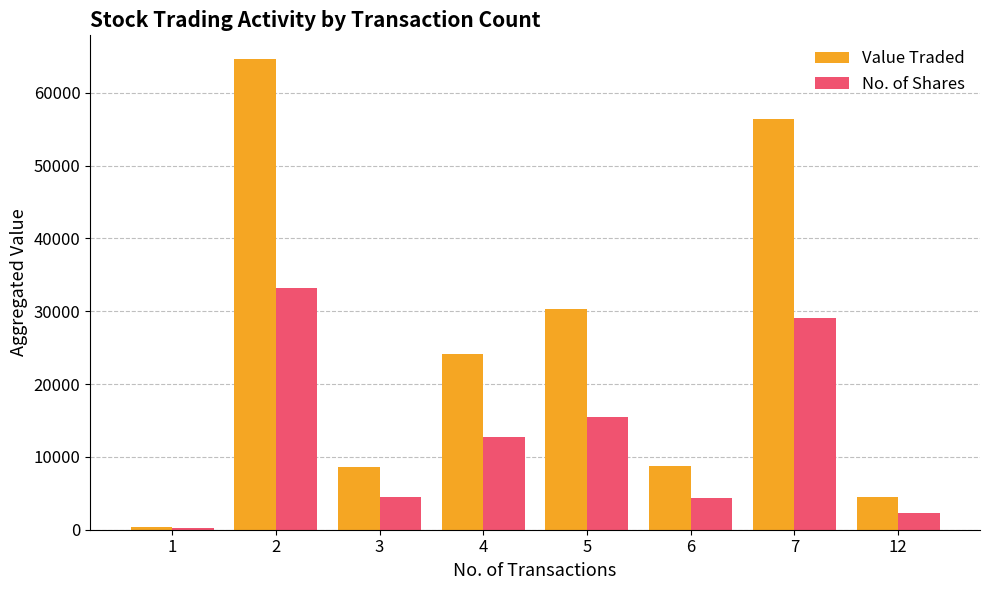

The value of No. of Shares at 6 is 4400. True or false?

True